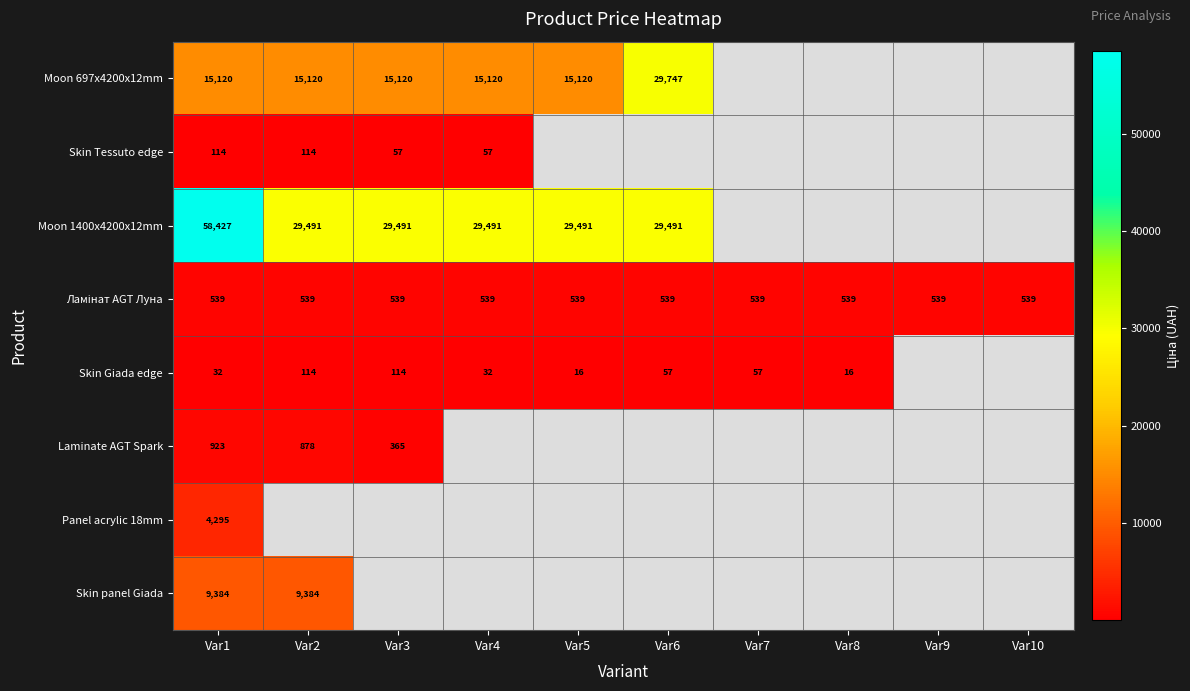

What is the sum of the Skin Giada edge values at Var1 and Var3?

146